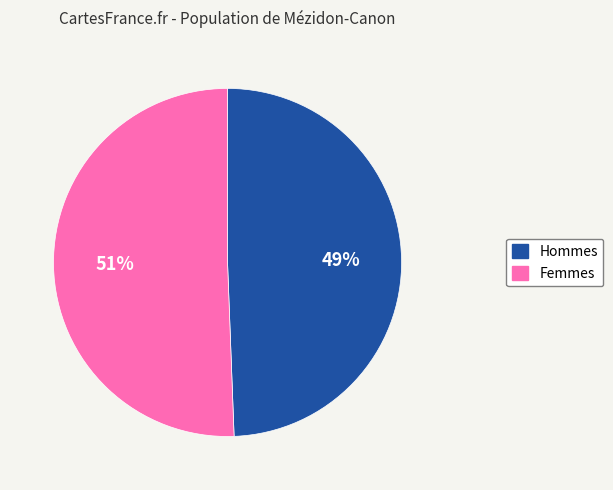

Does any single category account for the majority?

Yes